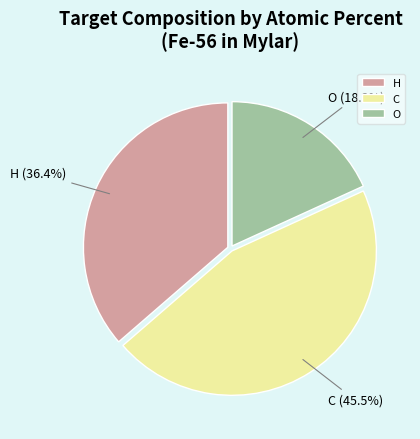

Which slice is the largest?

C